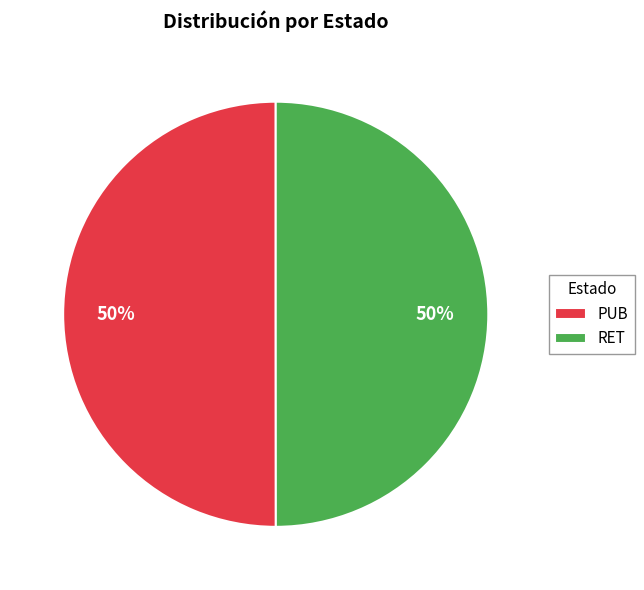

True or false: RET accounts for 50% of the total.

True